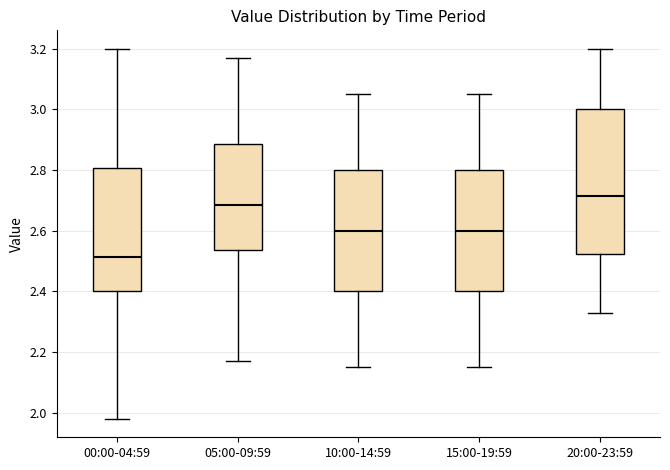

Which box's median line is the lowest?

00:00-04:59